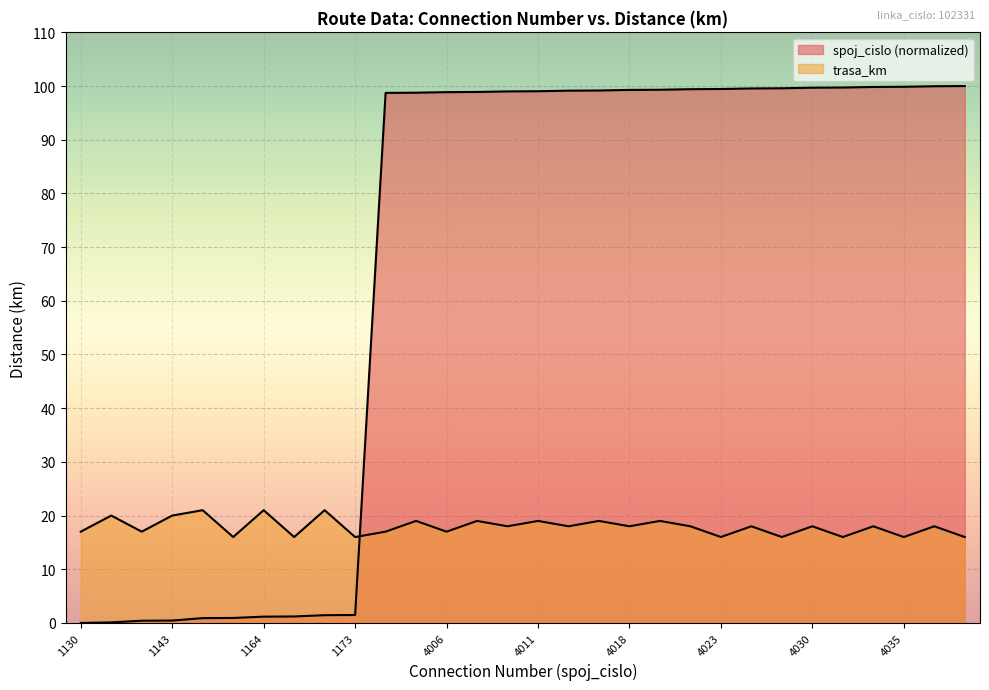

Count the trasa_km values in the range 16 to 19.

25